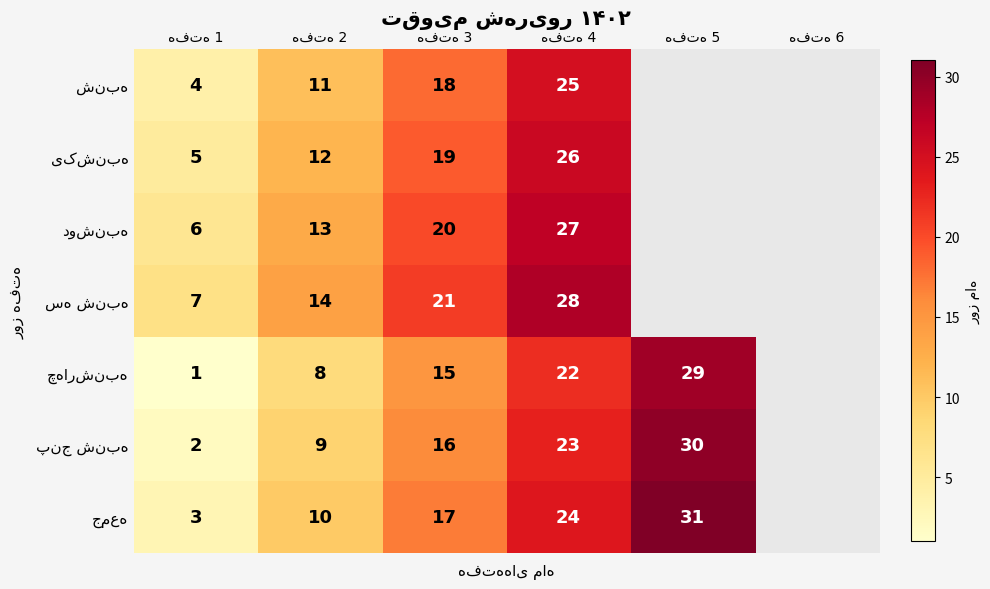

What is the maximum value for یکشنبه?

26.0